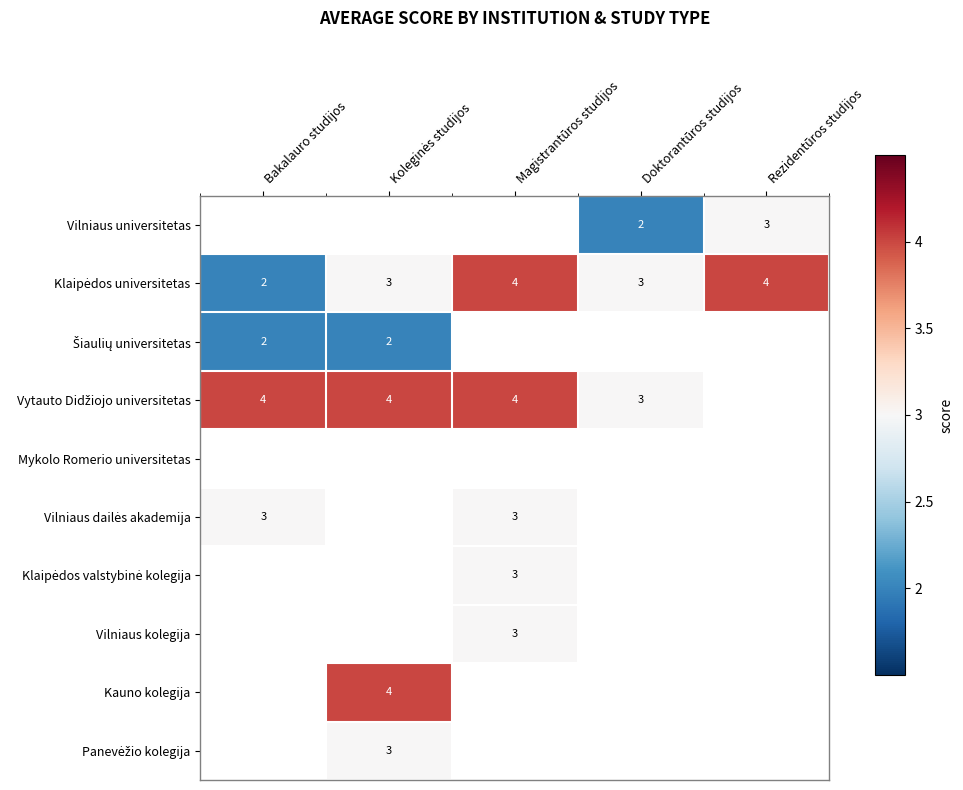

Is it true that Vilniaus universitetas equals 2 at Rezidentūros studijos?

False